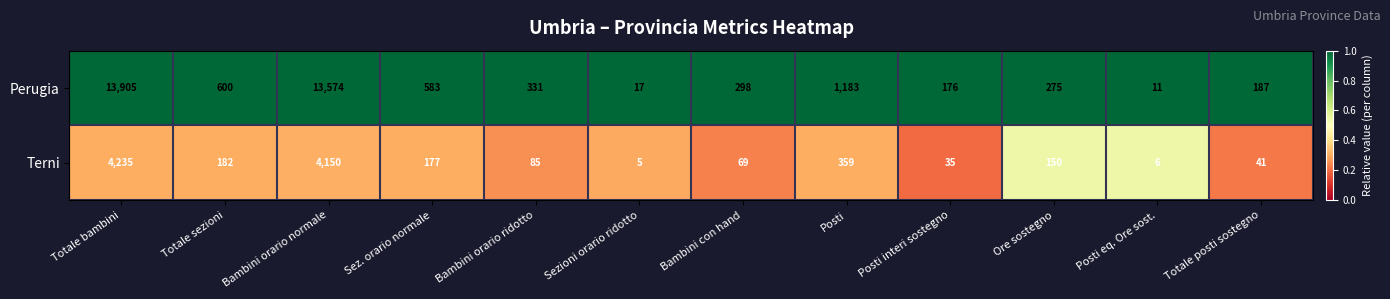

What is the minimum value shown in the chart?

5